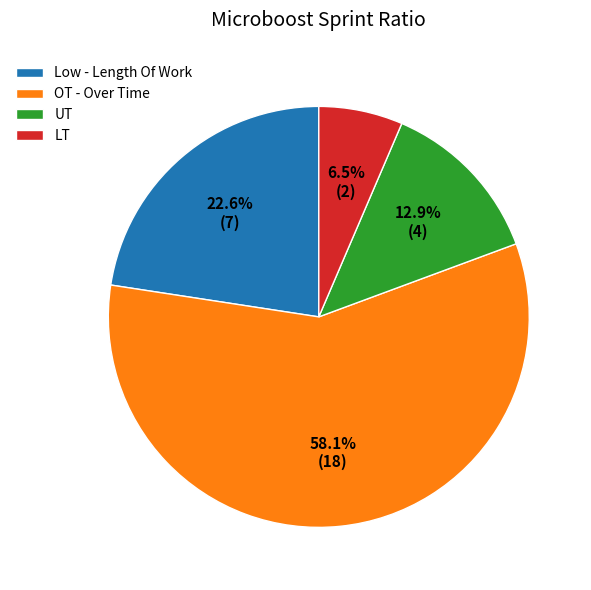

Which slice is the largest?

OT - Over Time